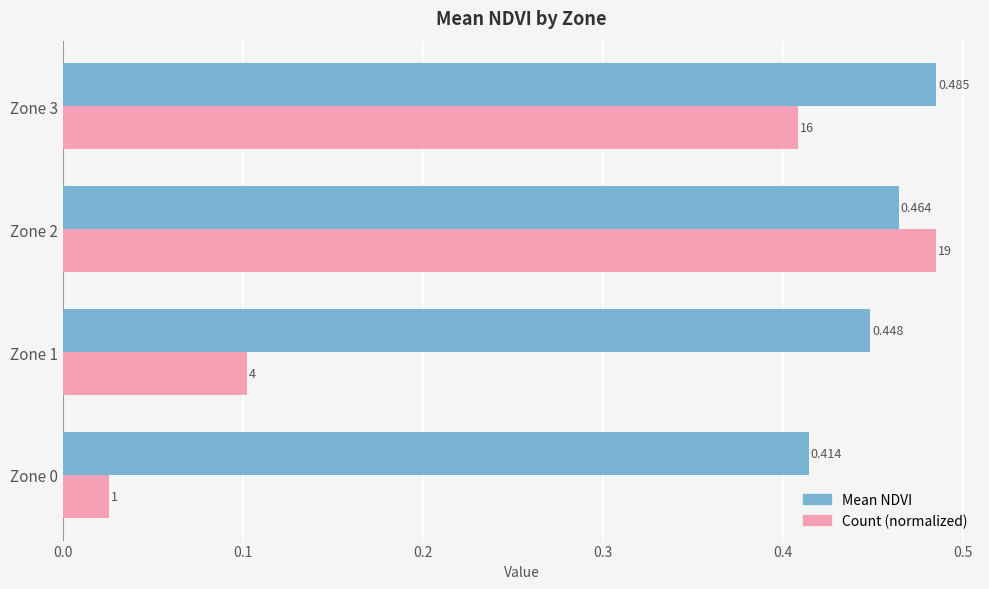

Which series has the widest spread of values?

Count (normalized)